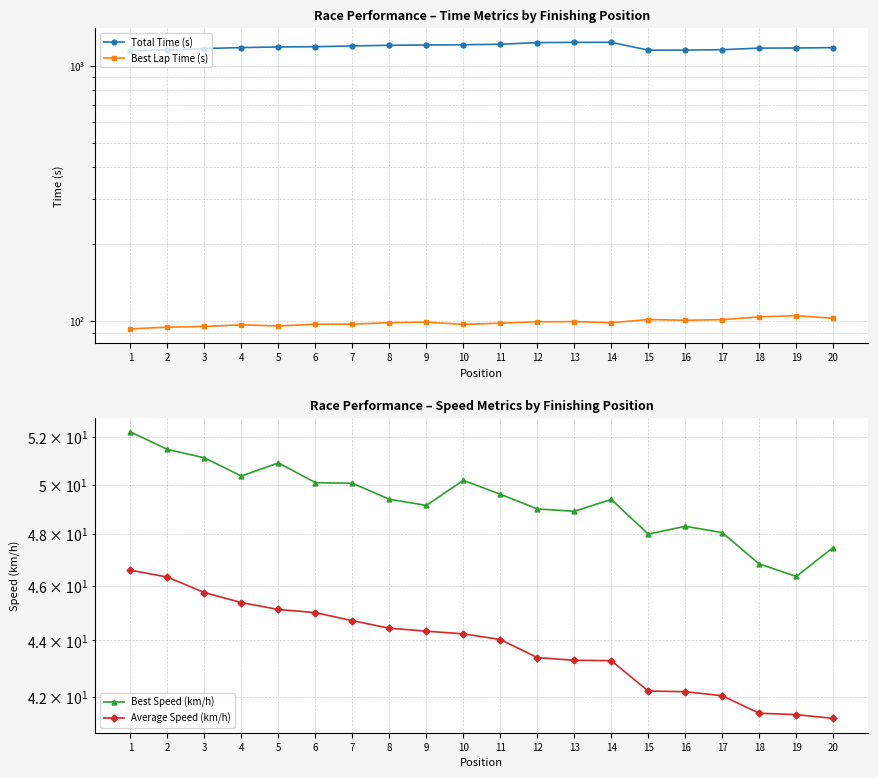

Which category has the highest value across all series?

14